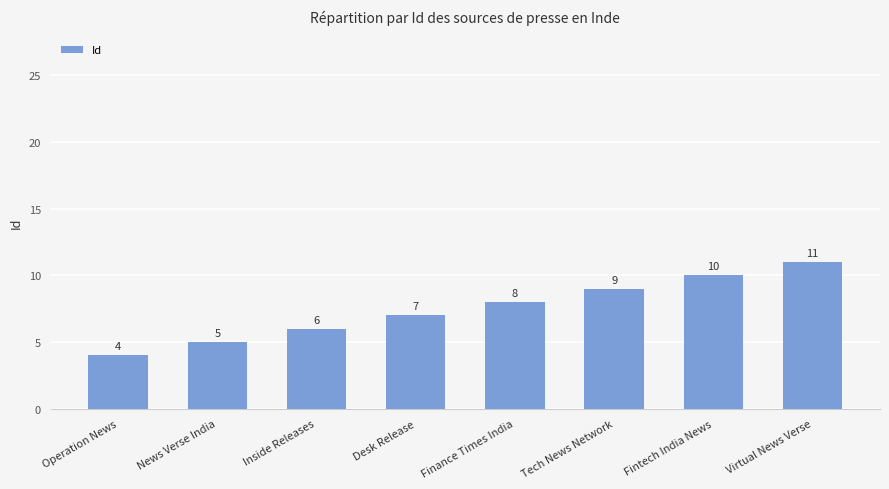

What is the approximate value at Tech News Network?

9